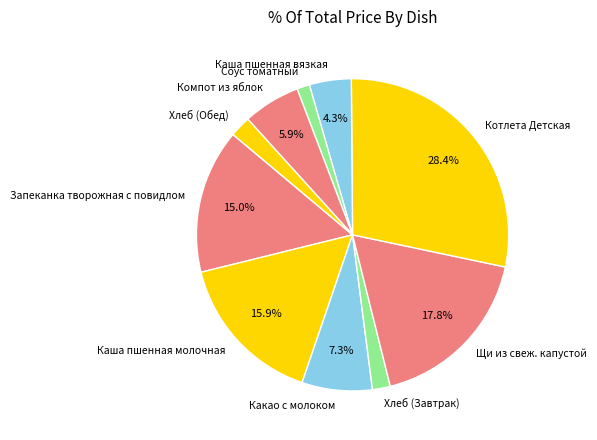

To the nearest percent, what is the difference between the largest and smallest slice percentages?

27%